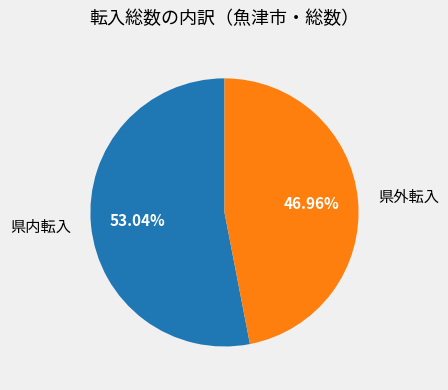

What is the largest slice in the pie chart?

県内転入